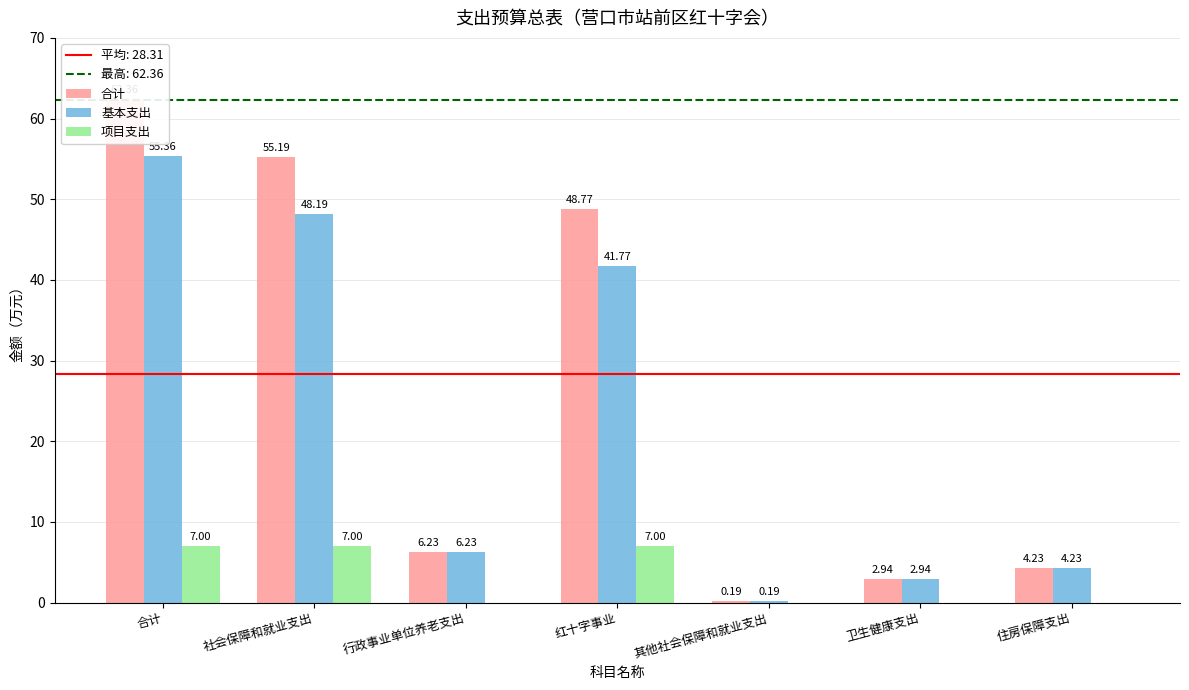

What is the label of the 7th bar from the right?

合计